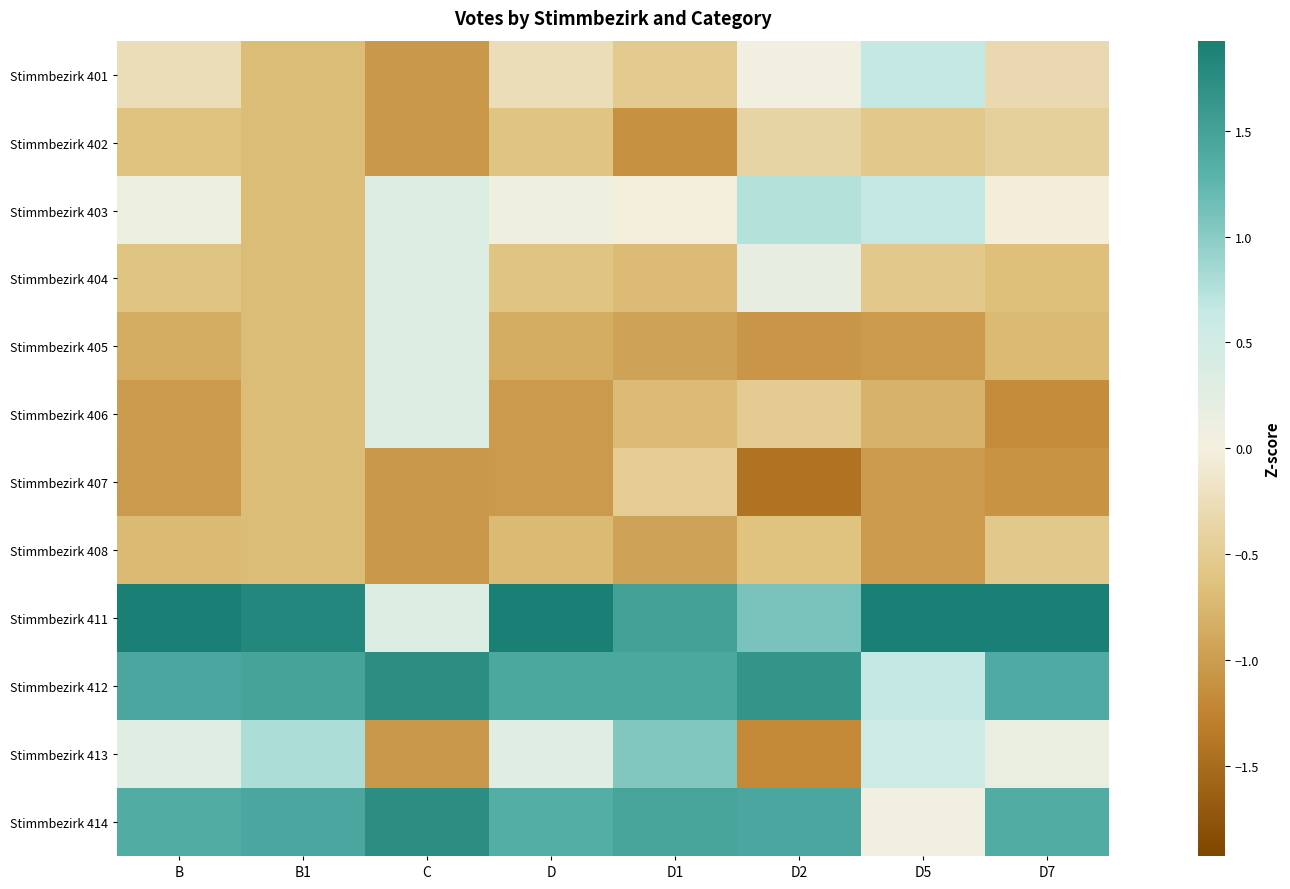

Rank the series at B1 from highest to lowest value.

Stimmbezirk 411, Stimmbezirk 412, Stimmbezirk 414, Stimmbezirk 413, Stimmbezirk 403, Stimmbezirk 401, Stimmbezirk 402, Stimmbezirk 404, Stimmbezirk 405, Stimmbezirk 406, Stimmbezirk 407, Stimmbezirk 408